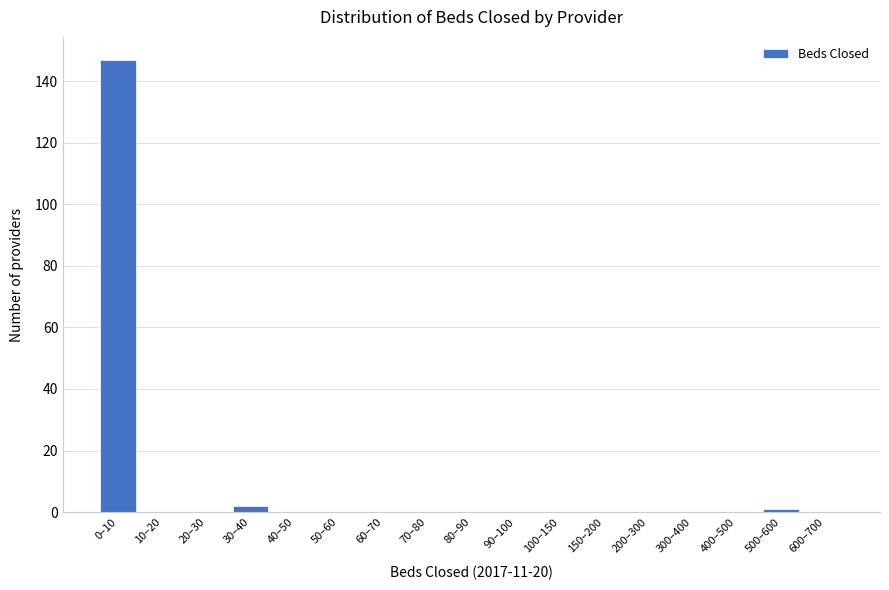

Reading left to right, what are all the values shown in this chart?

0–10=147	10–20=0	20–30=0	30–40=2	40–50=0	50–60=0	60–70=0	70–80=0	80–90=0	90–100=0	100–150=0	150–200=0	200–300=0	300–400=0	400–500=0	500–600=1	600–700=0